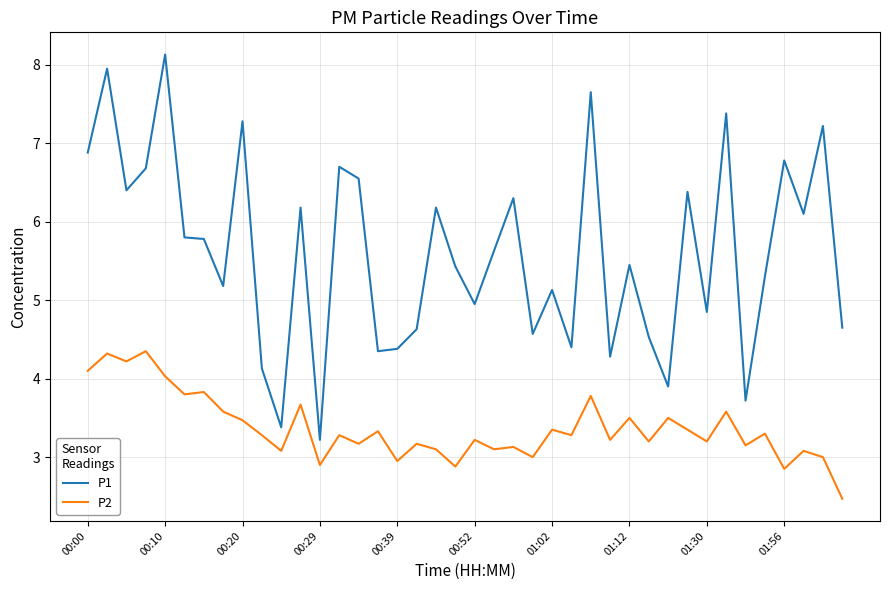

Rank the series by their maximum value, from highest to lowest.

P1, P2